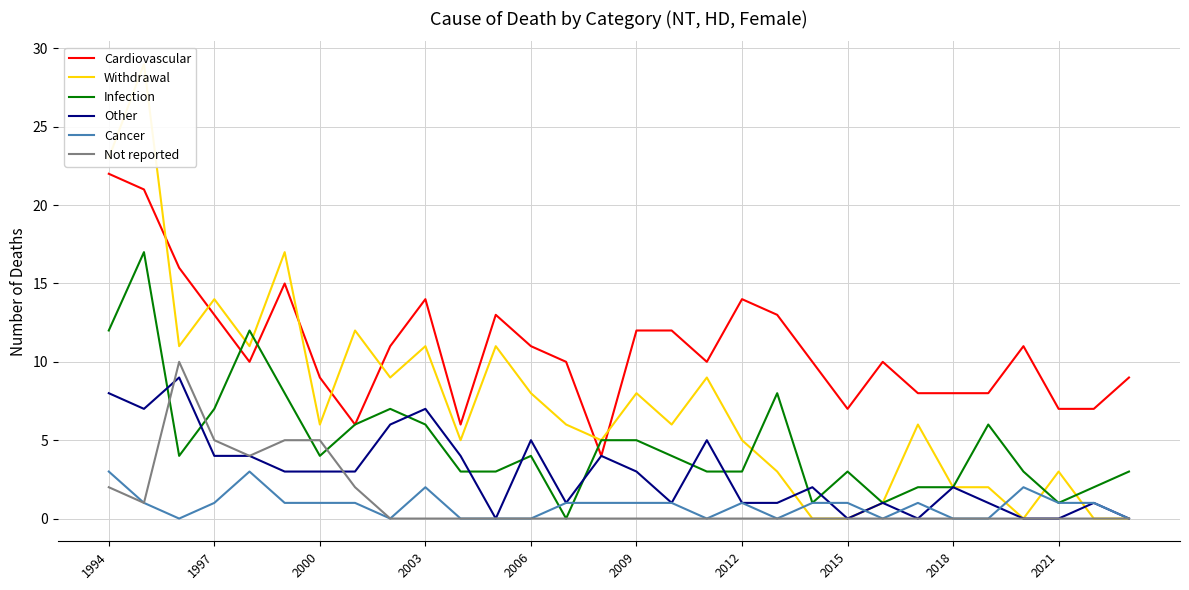

What is the highest value of the Cardiovascular series?

22